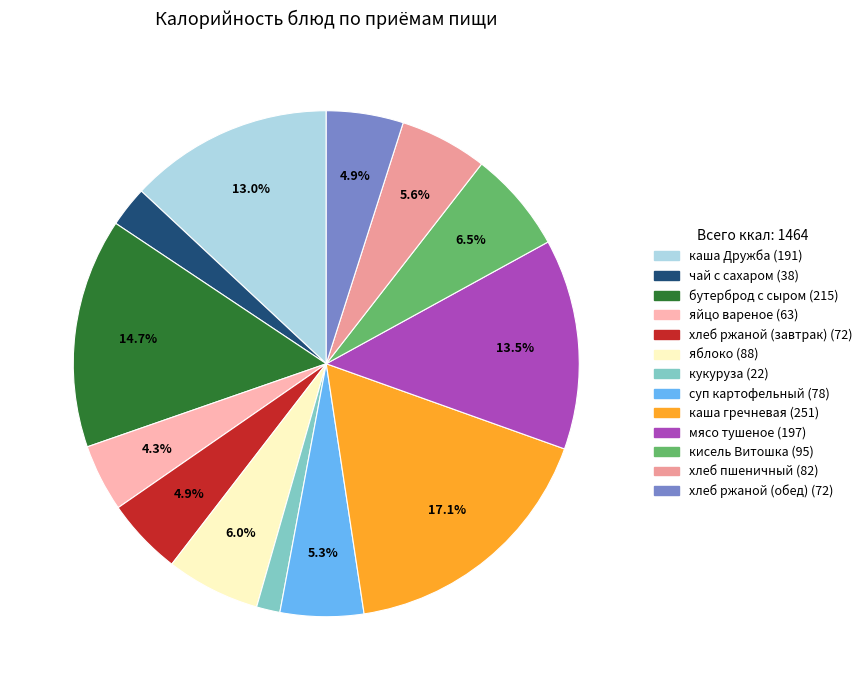

Is there a majority slice in this chart?

No